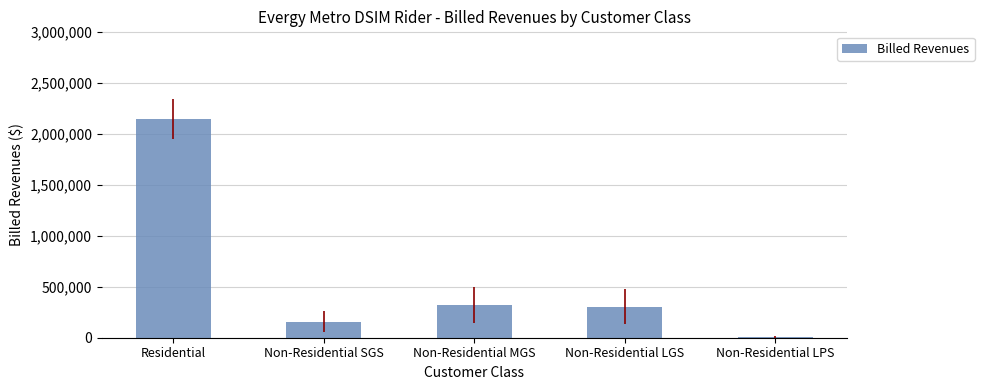

Where is the data nearest to the value 1077001?

Non-Residential MGS